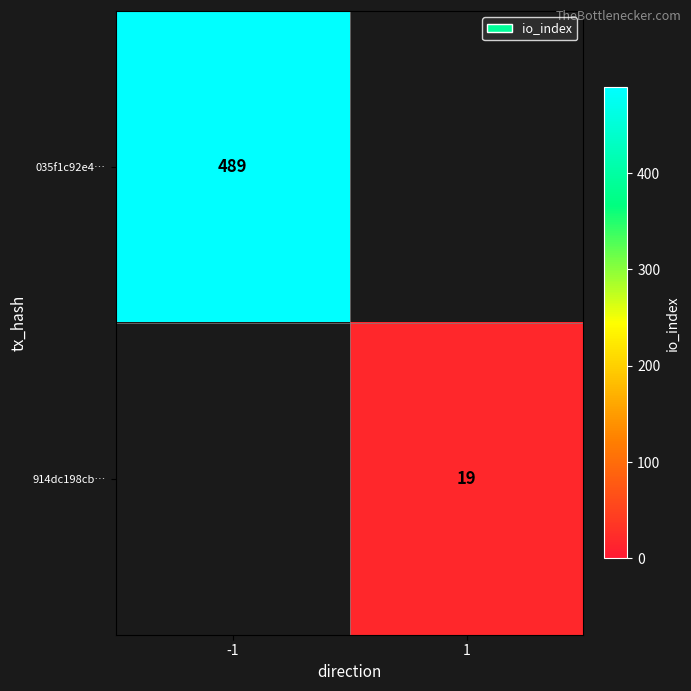

How many categories are shown in the chart?

2